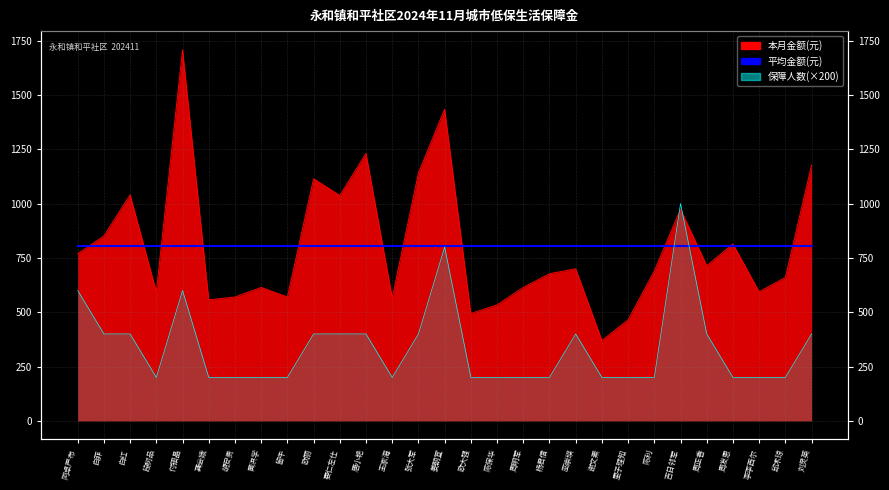

How many lines are shown in the chart?

2